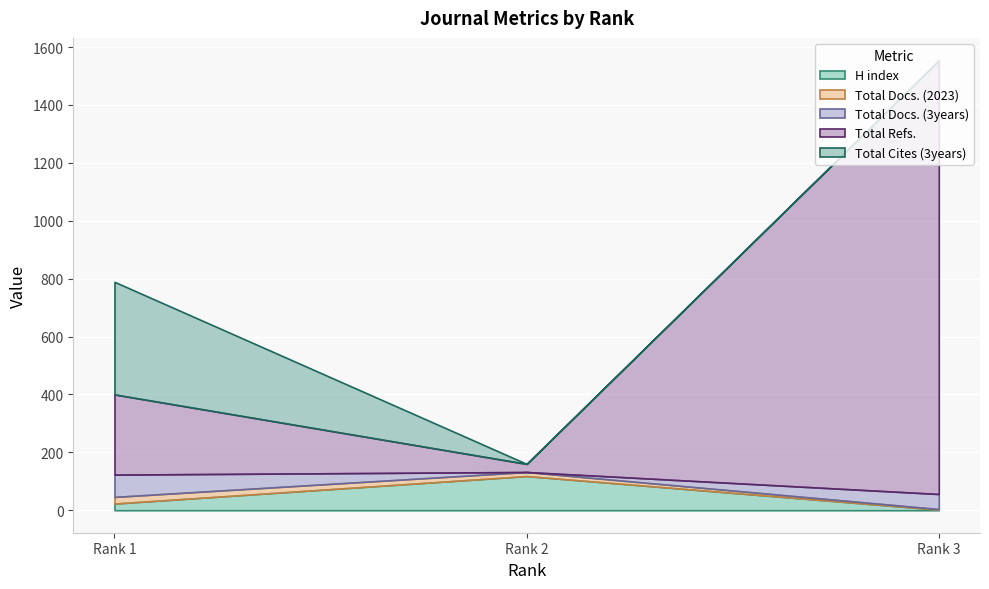

Reading left to right, extract all data points from this chart.

H index: 23	118	2
Total Docs. (2023): 23	14	2
Total Docs. (3years): 77	0	52
Total Refs.: 277	28	1498
Total Cites (3years): 389	0	0